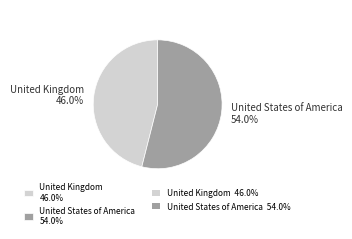

Which has a higher value, United Kingdom or United States of America?

United States of America